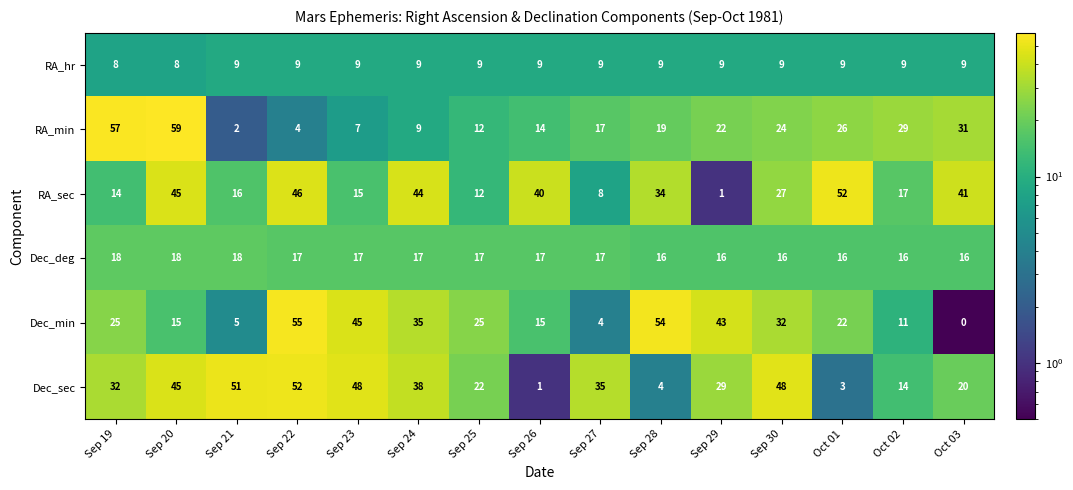

What is the difference between the RA_sec values at Oct 02 and Sep 27?

9